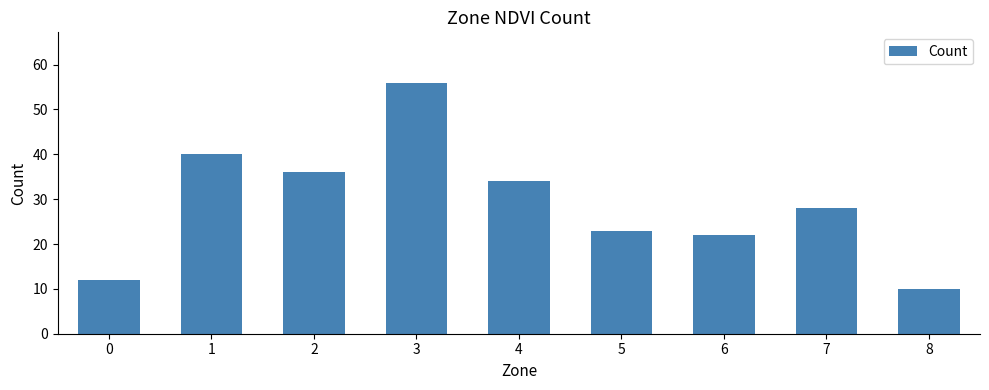

What is the value of the 5th bar from the left?

34